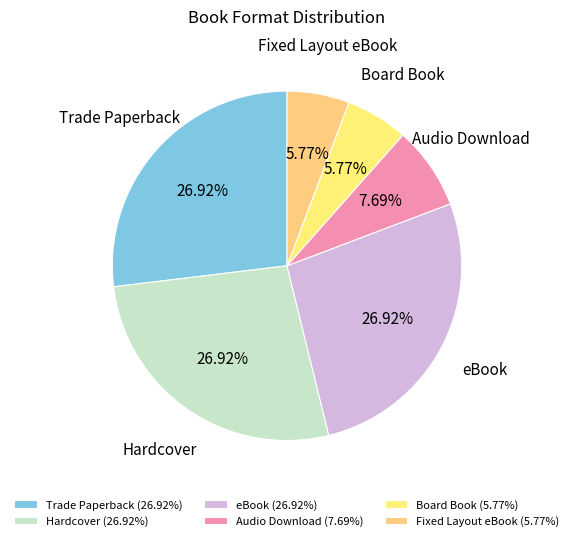

Approximately how many times larger is the value at eBook compared to Trade Paperback?

1.0